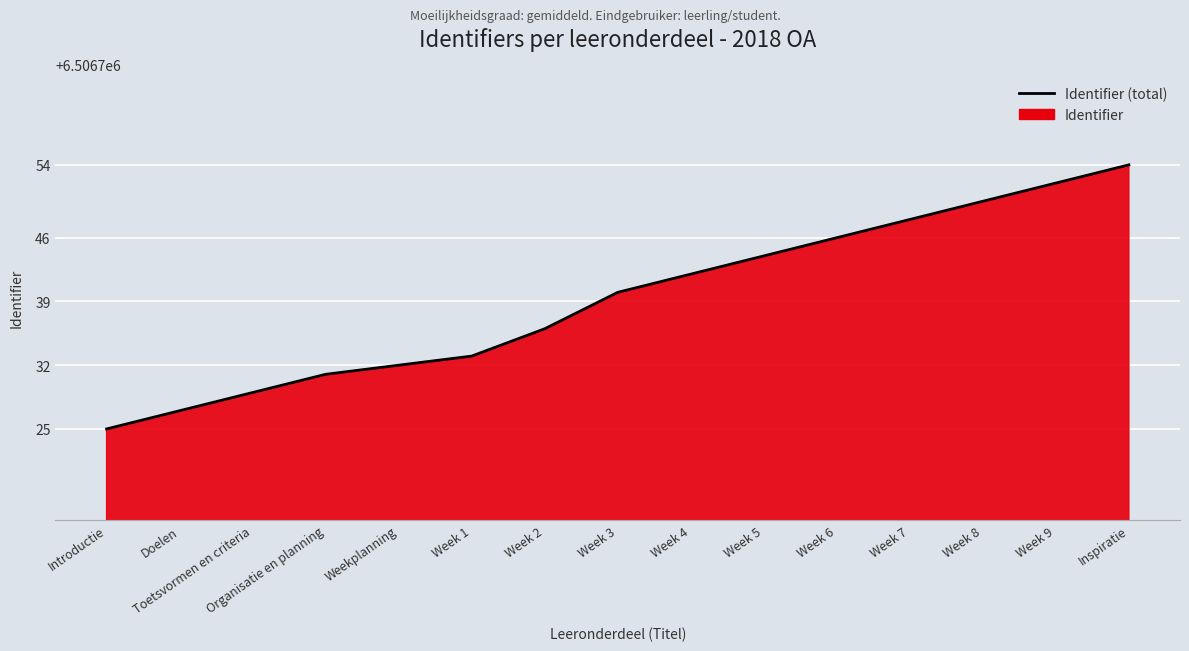

True or false: the data shows 10318461 at Week 4.

False